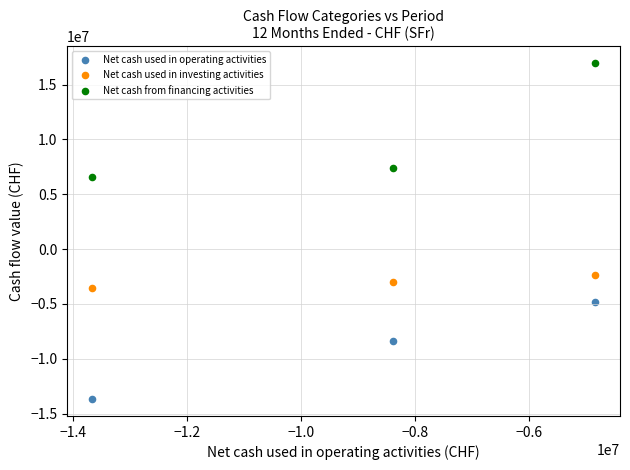

What are all the series names shown in the legend?

Net cash used in operating activities, Net cash used in investing activities, Net cash from financing activities